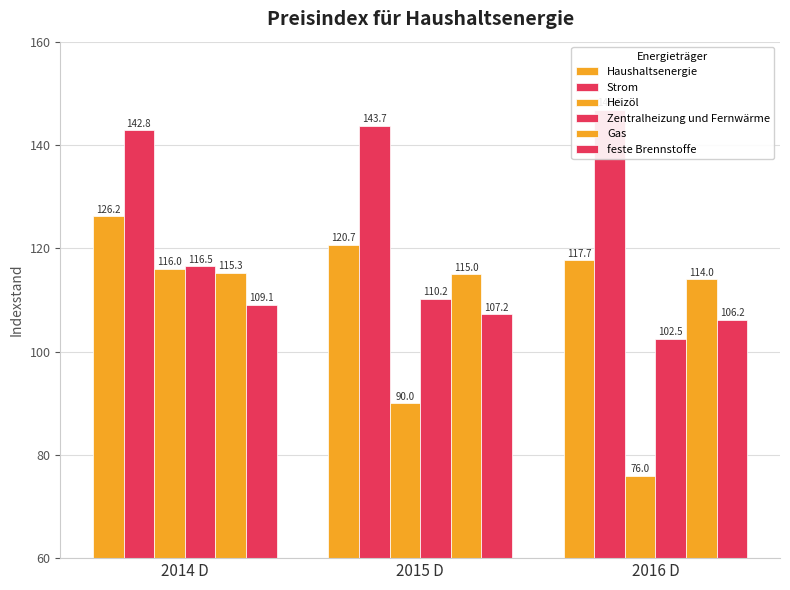

What is the value of the Zentralheizung und Fernwärme bar at the 1st from the left?

116.5